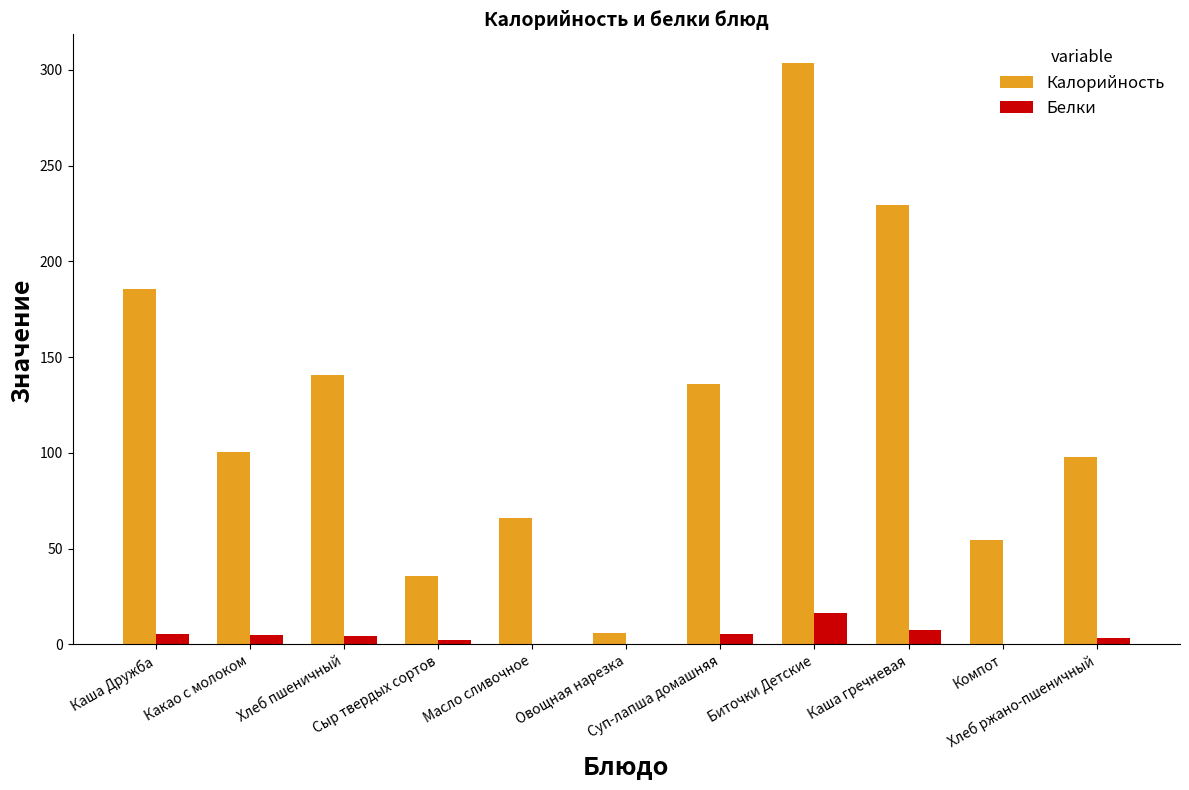

What is the difference between the Белки values at Каша гречневая and Хлеб ржано-пшеничный?

4.5